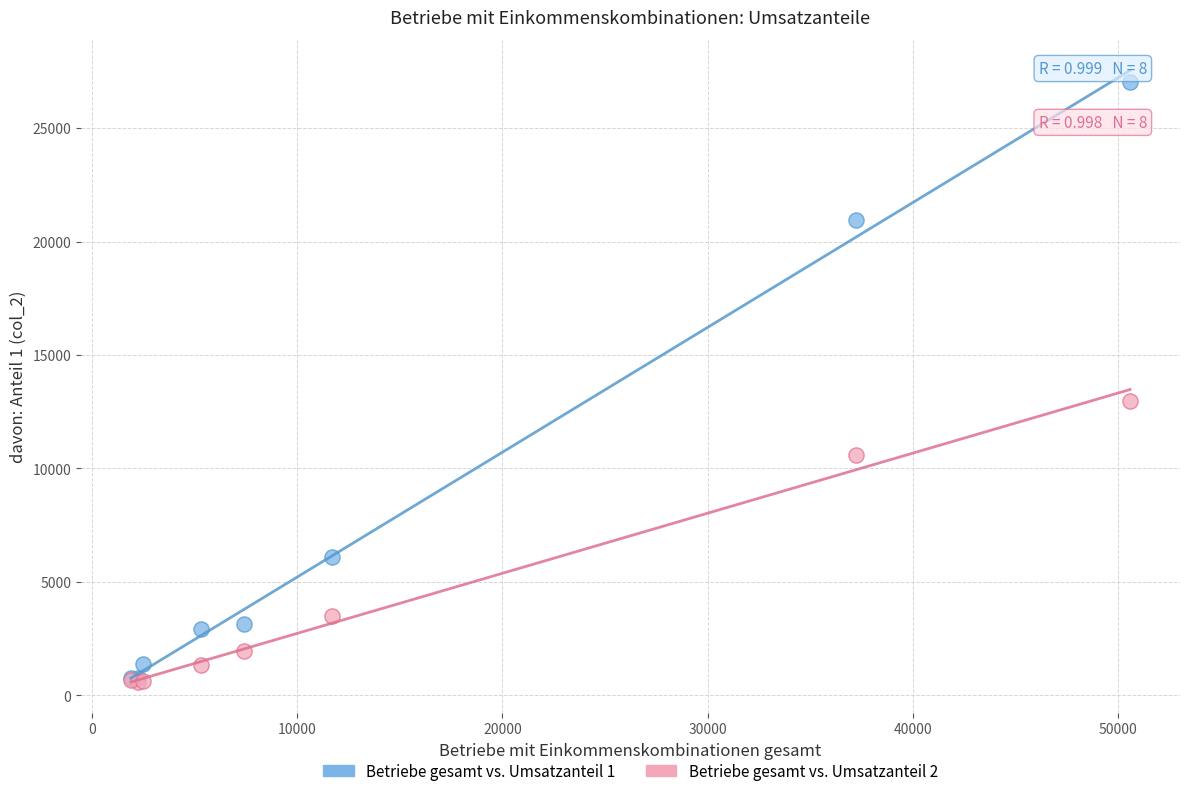

Across all series, what Y value is closest to 13810?

12970